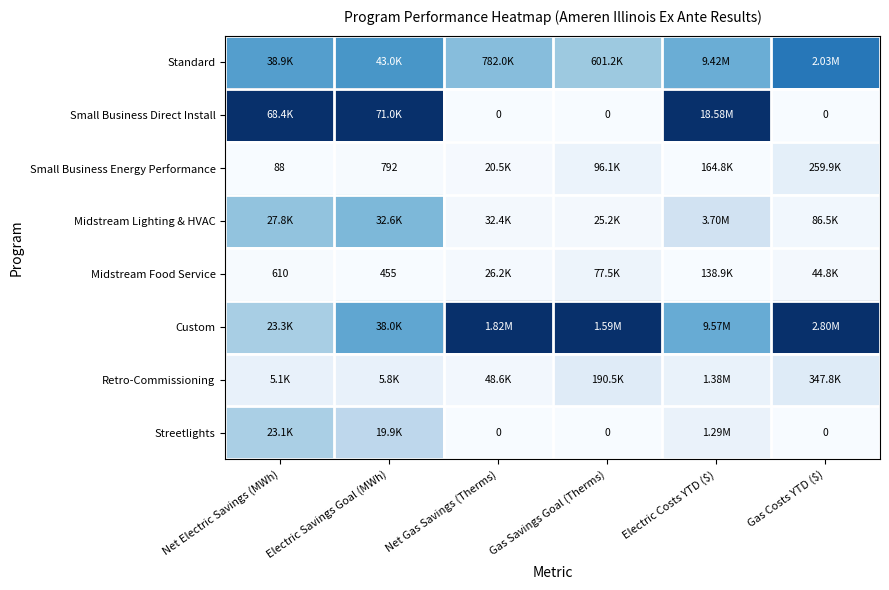

Rank the series at Net Electric Savings (MWh) from highest to lowest value.

Small Business Direct Install, Standard, Midstream Lighting & HVAC, Custom, Streetlights, Retro-Commissioning, Midstream Food Service, Small Business Energy Performance